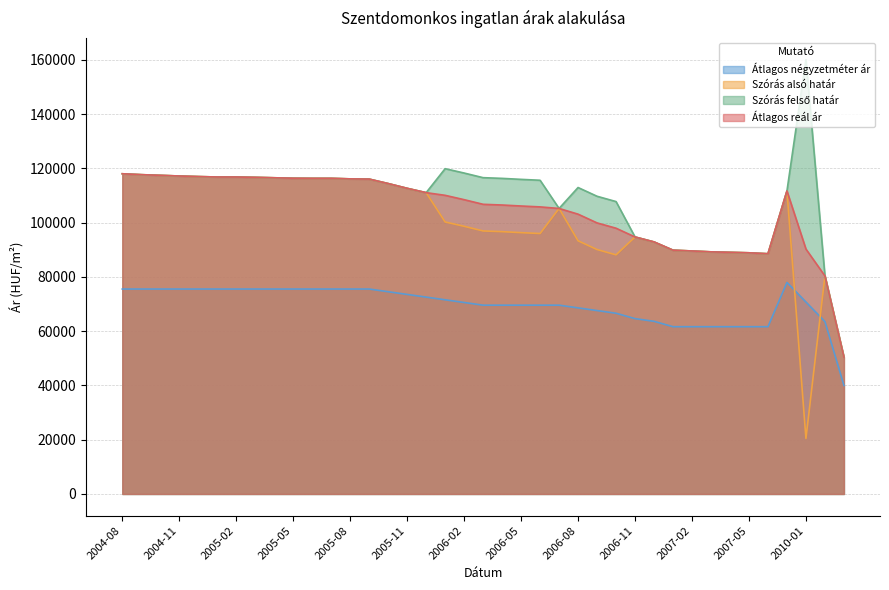

What is the total value across all series at 2005-11?

411632